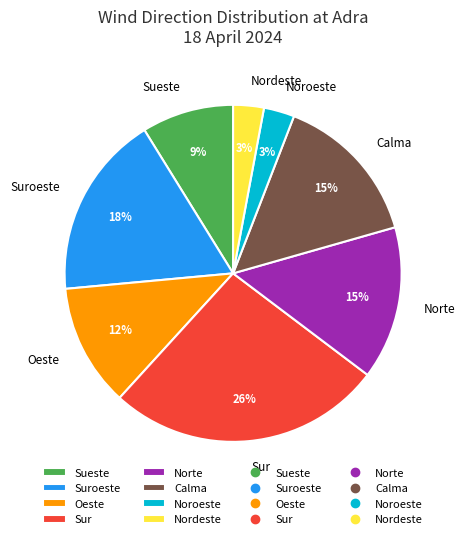

Count the number of slices in the pie.

8